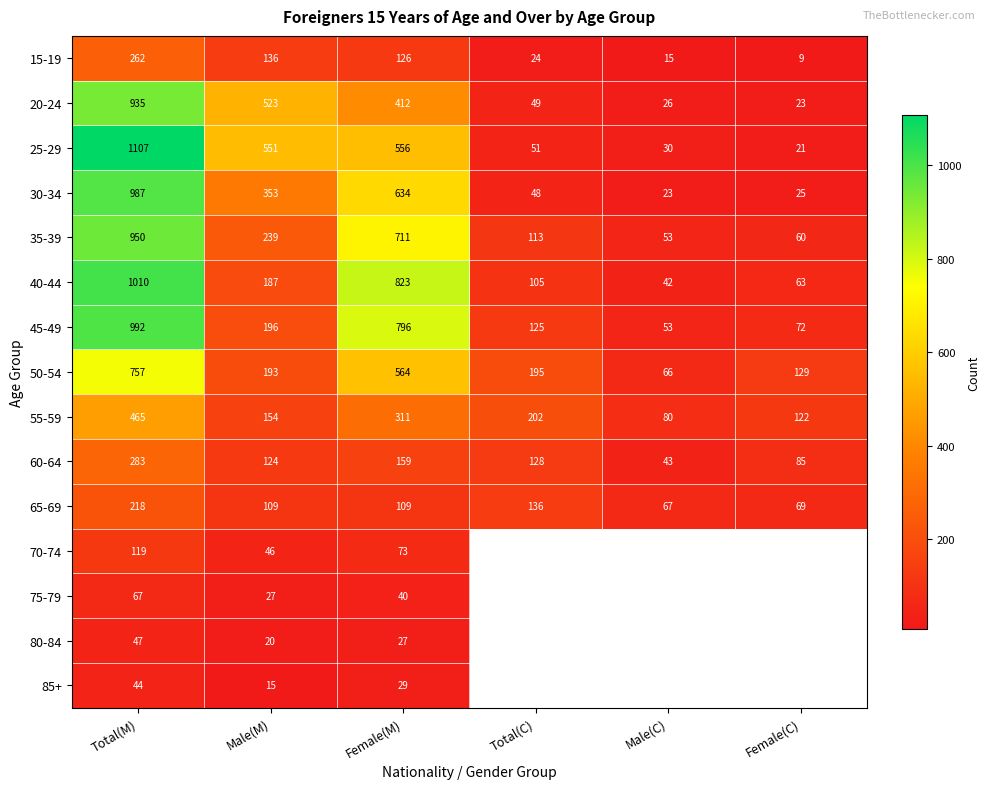

Is it true that 65-69 equals 40.9 at Male(M)?

False